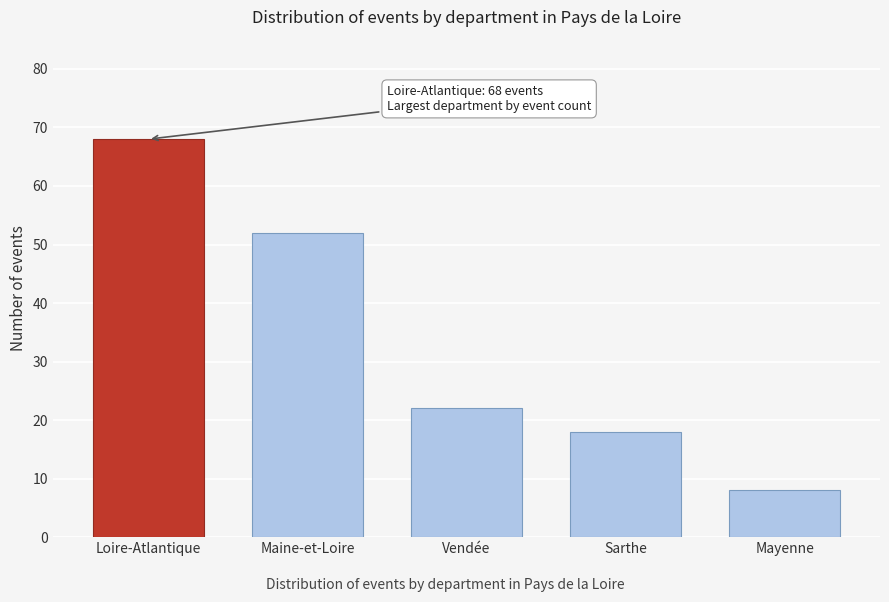

Reading left to right, what are all the values shown in this chart?

Loire-Atlantique=68	Maine-et-Loire=52	Vendée=22	Sarthe=18	Mayenne=8